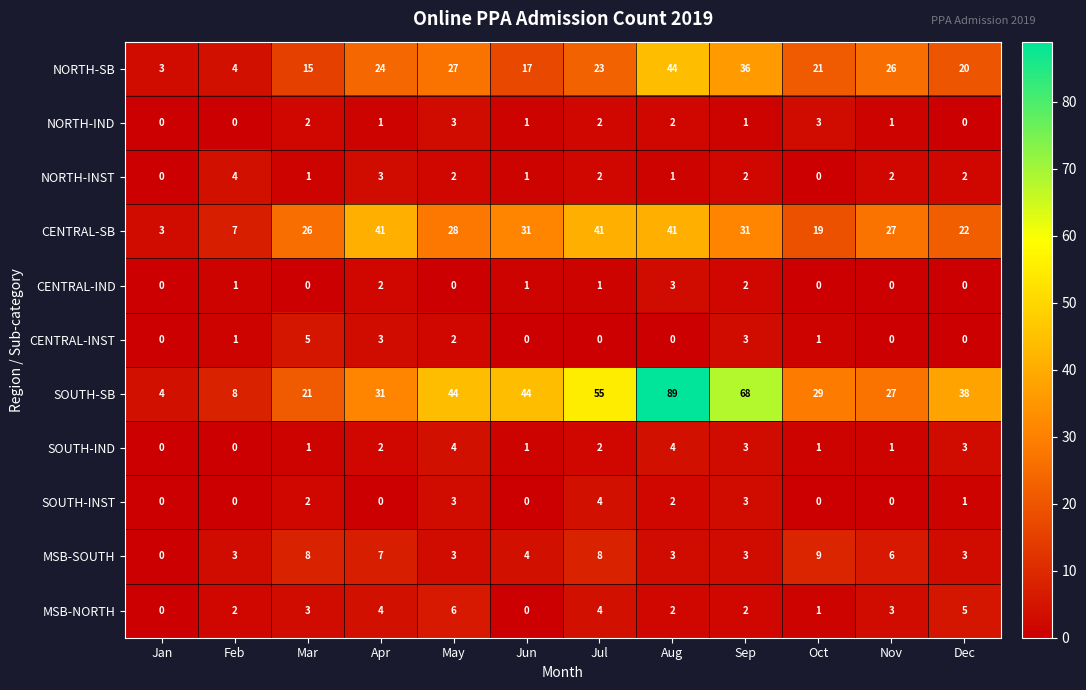

What is the maximum value for CENTRAL-IND?

3